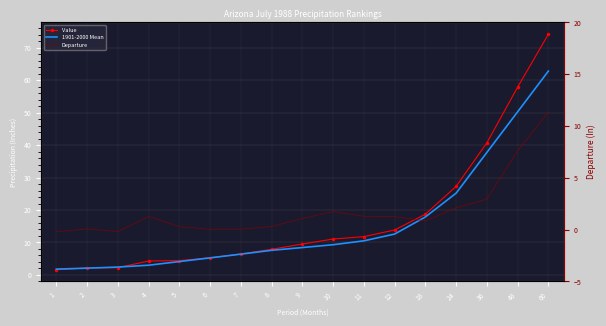

Reading left to right, list all the values displayed in this chart.

Value: 1.6	2.2	2.2	4.3	4.4	5.3	6.5	7.9	9.5	11.1	11.8	13.8	18.7	27.3	40.7	57.8	74.1
1901-2000 Mean: 1.8	2.1	2.4	3.0	4.1	5.3	6.4	7.6	8.4	9.3	10.5	12.6	17.9	25.2	37.7	50.2	62.8
Departure: -0.2	0.1	-0.2	1.3	0.3	0.0	0.1	0.3	1.1	1.8	1.3	1.3	0.8	2.1	3.0	7.6	11.4